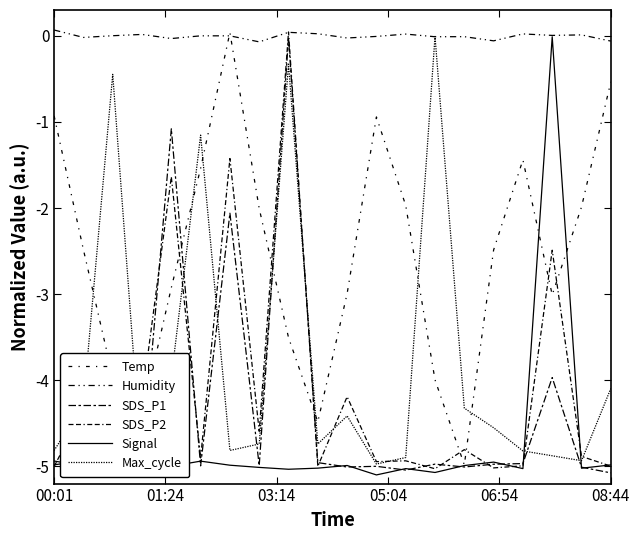

Where is Temp nearest to the value -2?

7